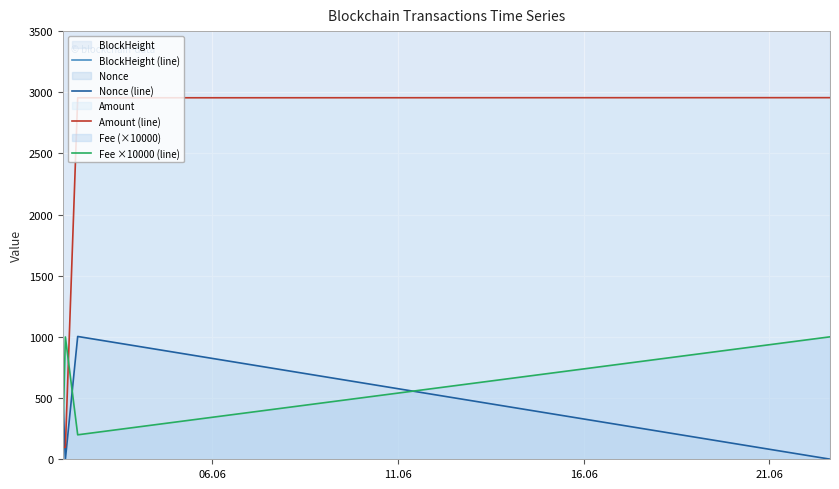

After their last crossing, which series has the higher values: Fee ×10000 (line) or Amount (line)?

Amount (line)